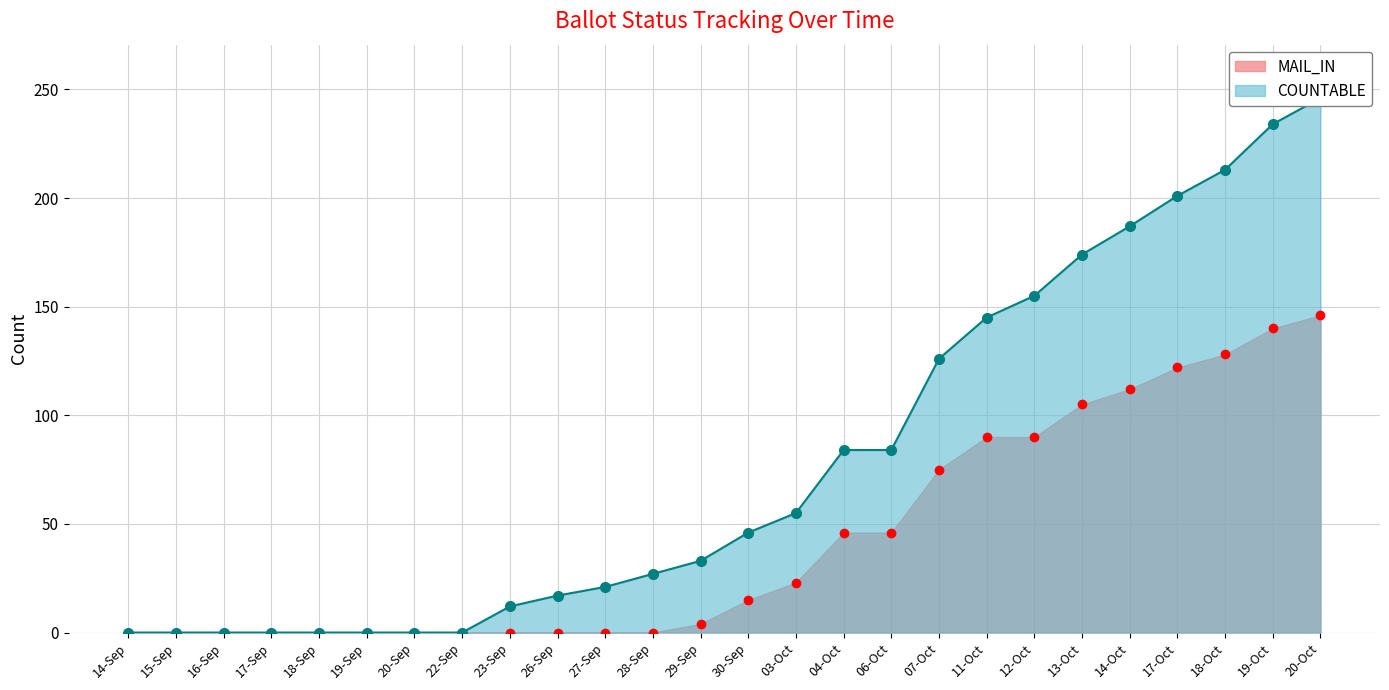

Where does the MARKED series first go above 15?

03-Oct